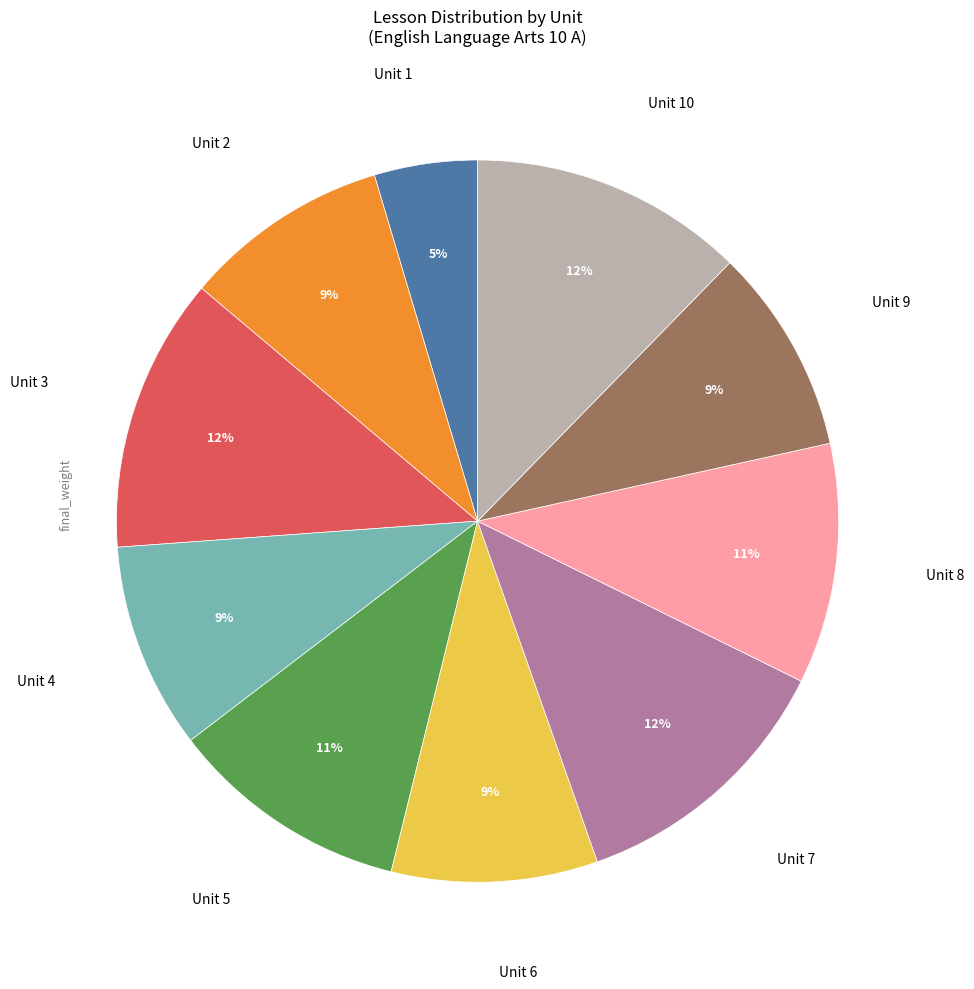

Does any single category account for the majority?

No